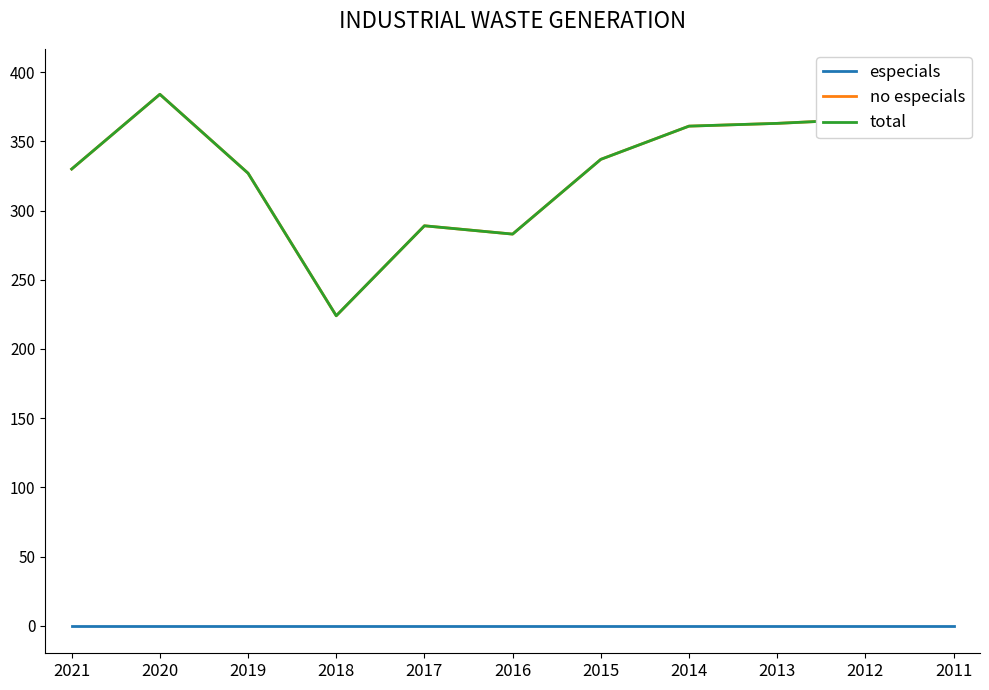

What is the maximum value shown in the chart?

397